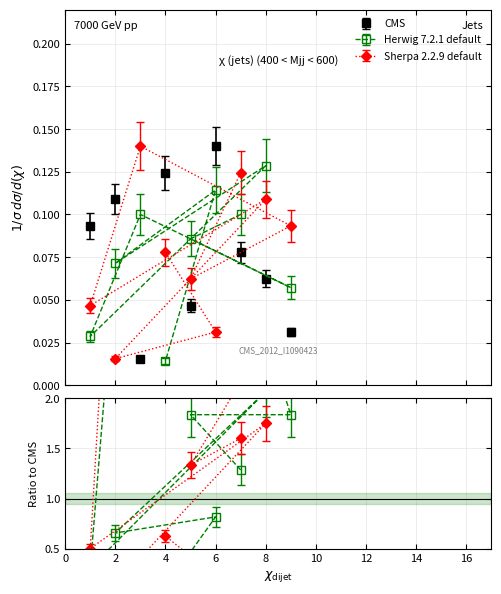

The value of col_2 at 3 is 0.1. True or false?

False